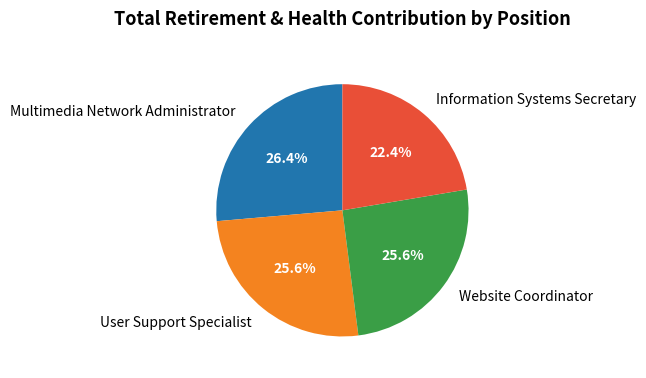

What is the smallest slice in the pie chart?

Information Systems Secretary